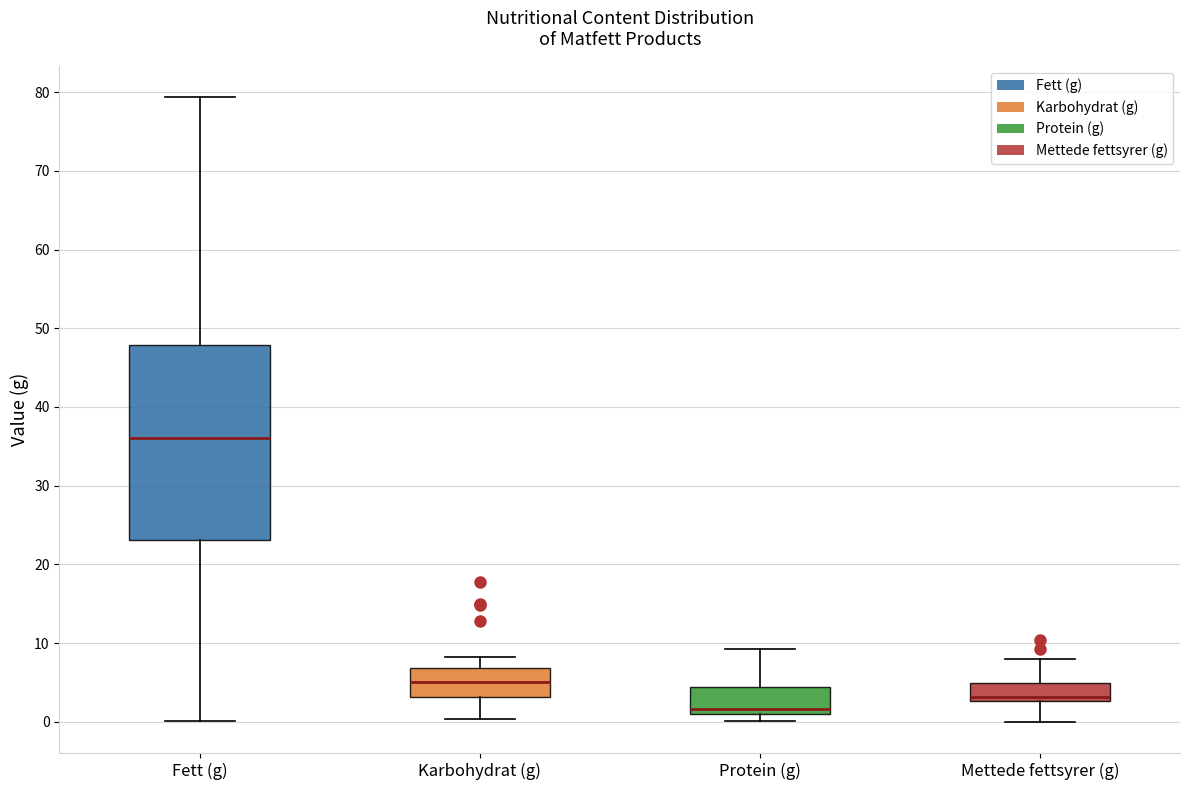

Reading left to right, transcribe this box plot: for each box, give where its median line is, the range the box spans, and where its two whiskers end, as read against the y-axis. The values are not printed on the chart, so give them approximately, as read against the axis.

Fett (g): median 36, box 23 to 48, whiskers 0 to 79
Karbohydrat (g): median 5, box 3 to 7, whiskers 0 to 8
Protein (g): median 2, box 1 to 4, whiskers 0 to 9
Mettede fettsyrer (g): median 3 (just above the box's lower edge), box 3 to 5, whiskers 0 to 8